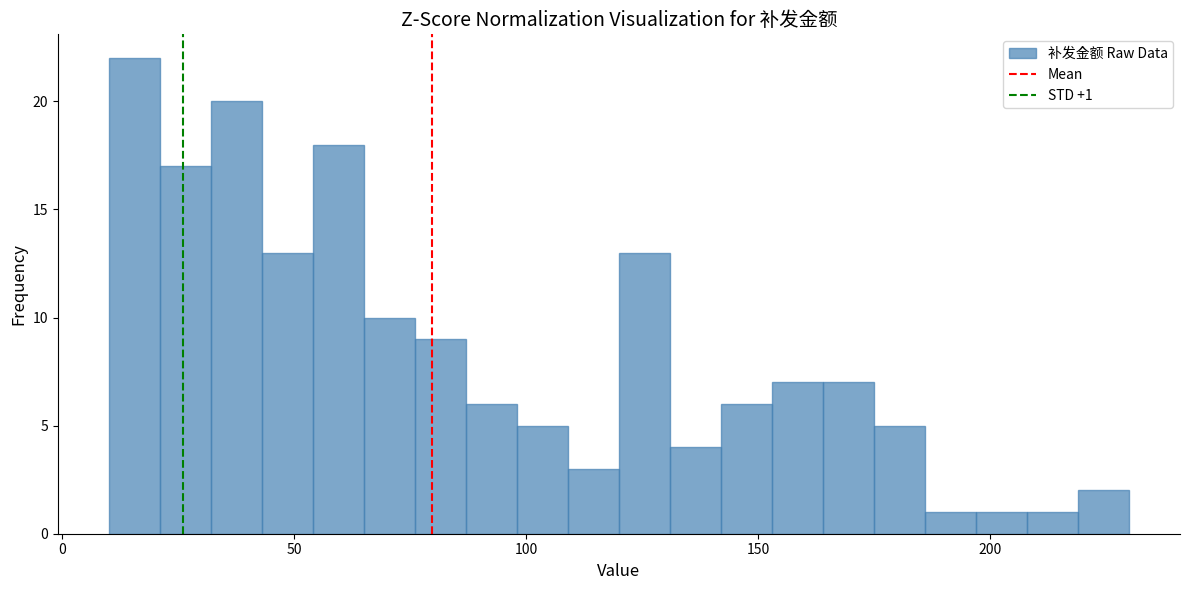

Around what value on the x-axis is the tallest bar? Give the approximate position of its centre, as read against the axis.

15